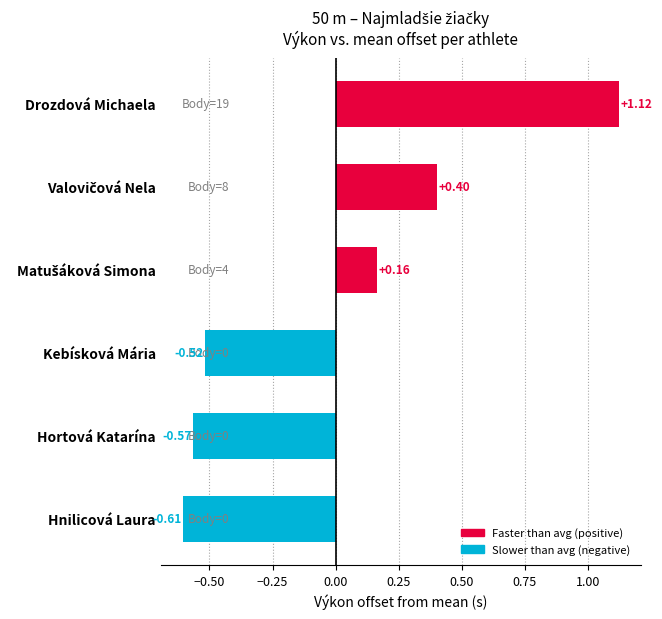

What is the difference between the maximum and minimum values?

1.7